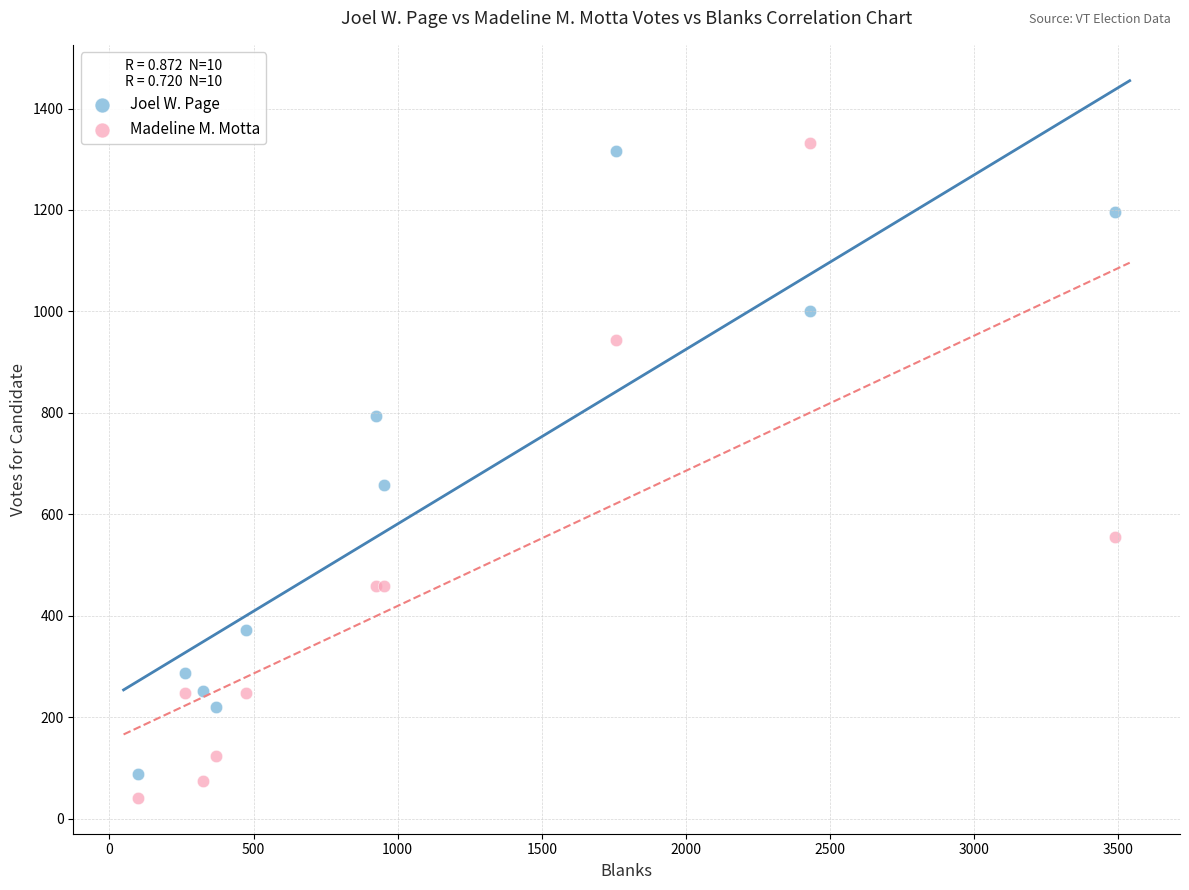

Which series has the largest Y range (max minus min)?

Madeline M. Motta